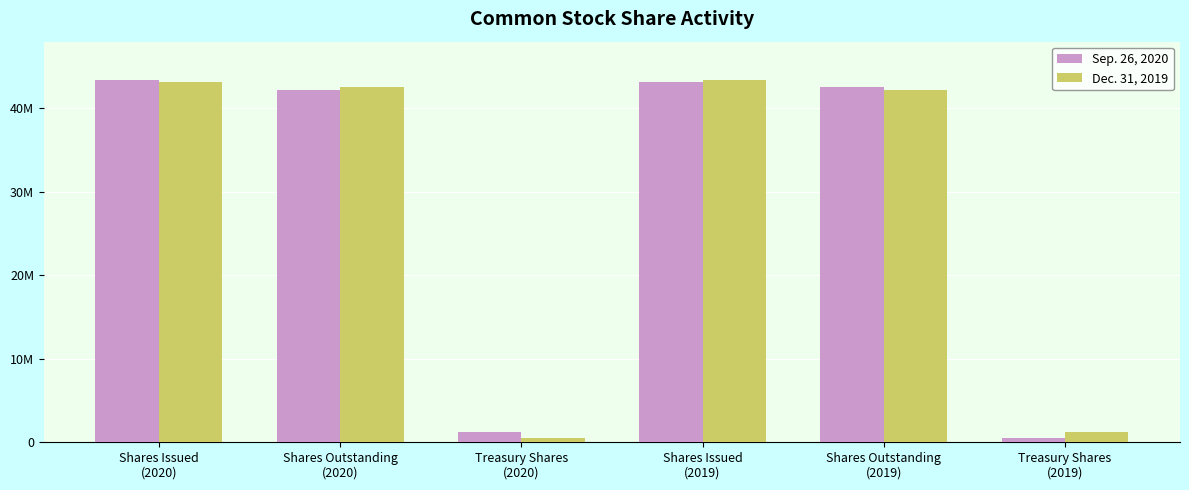

What are all the series names shown in the legend?

Sep. 26, 2020, Dec. 31, 2019